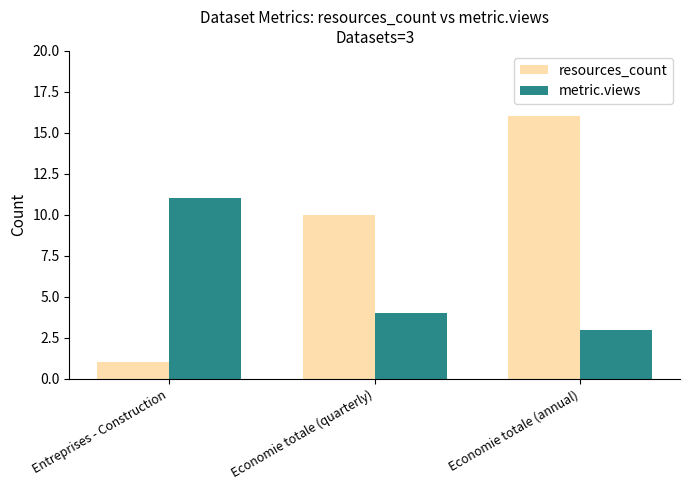

What is the difference between the highest and lowest values at Entreprises - Construction?

10